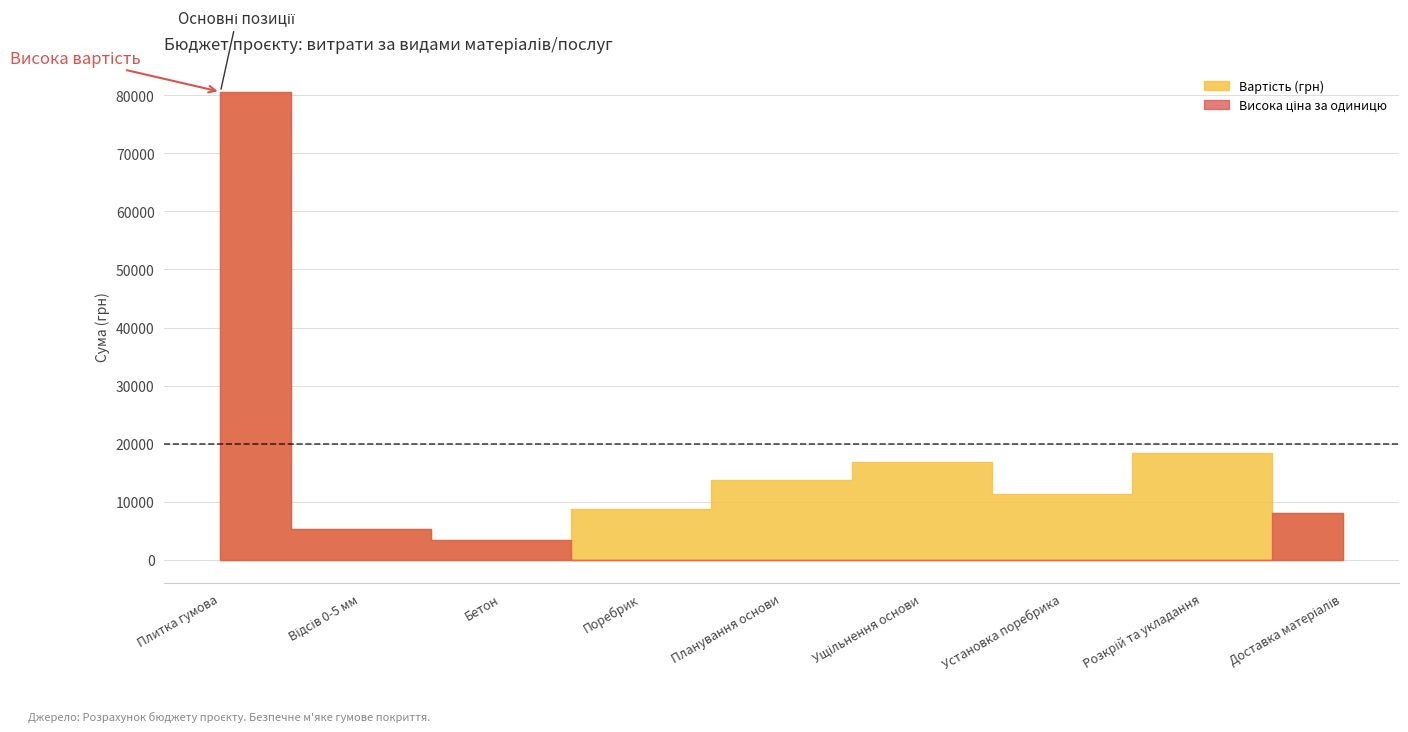

Rank the series at Планування основи from highest to lowest value.

Вартість, Ціна за одиницю